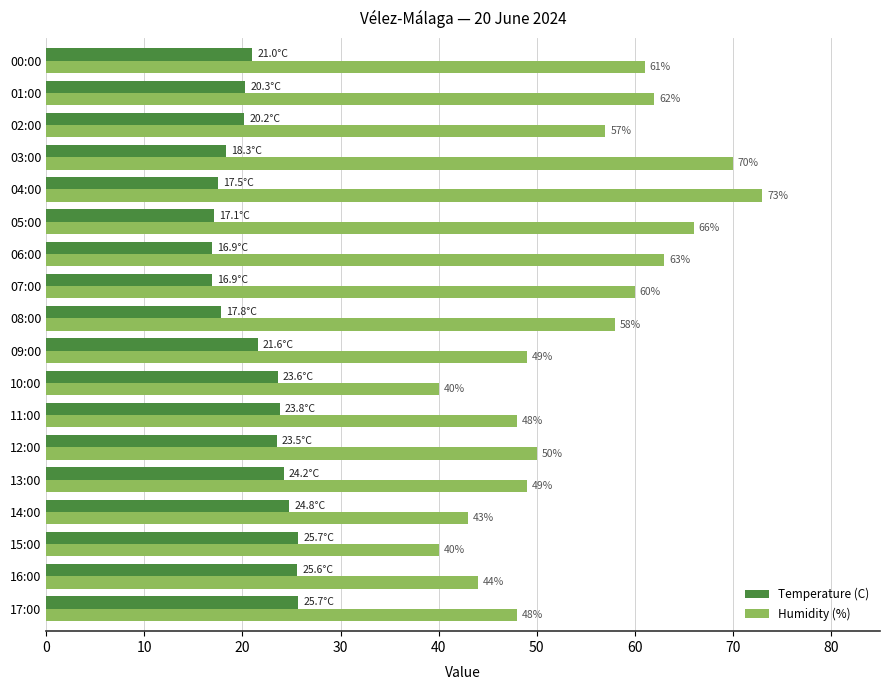

Is it true that Humidity (%) equals 18.2 at 13:00?

False